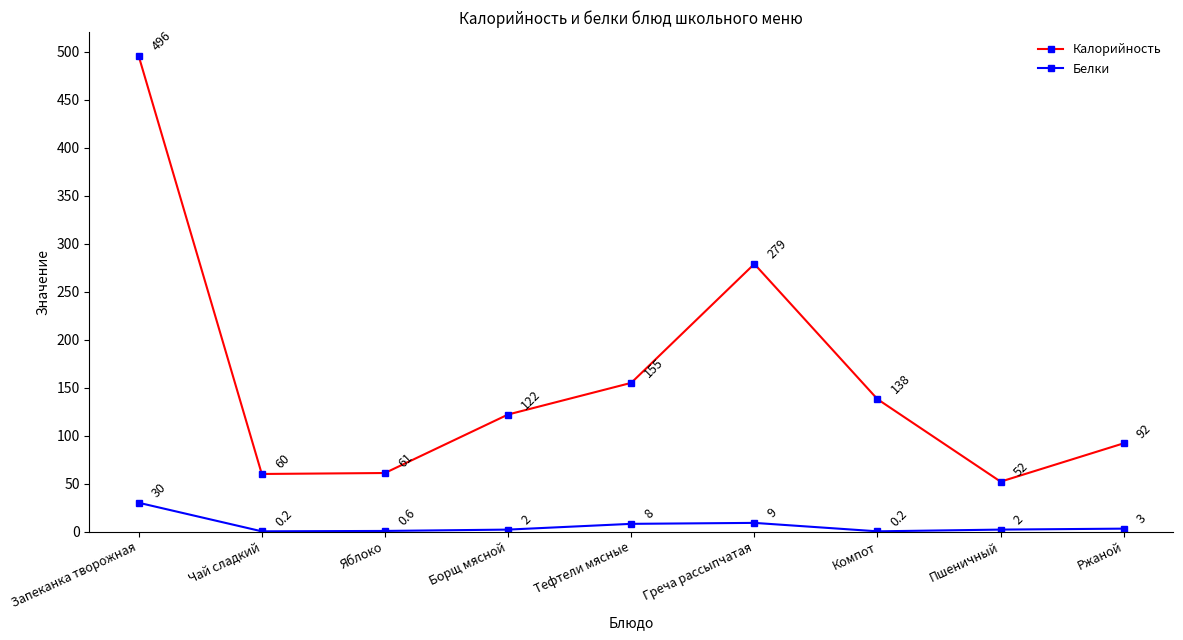

How many lines are shown in the chart?

2